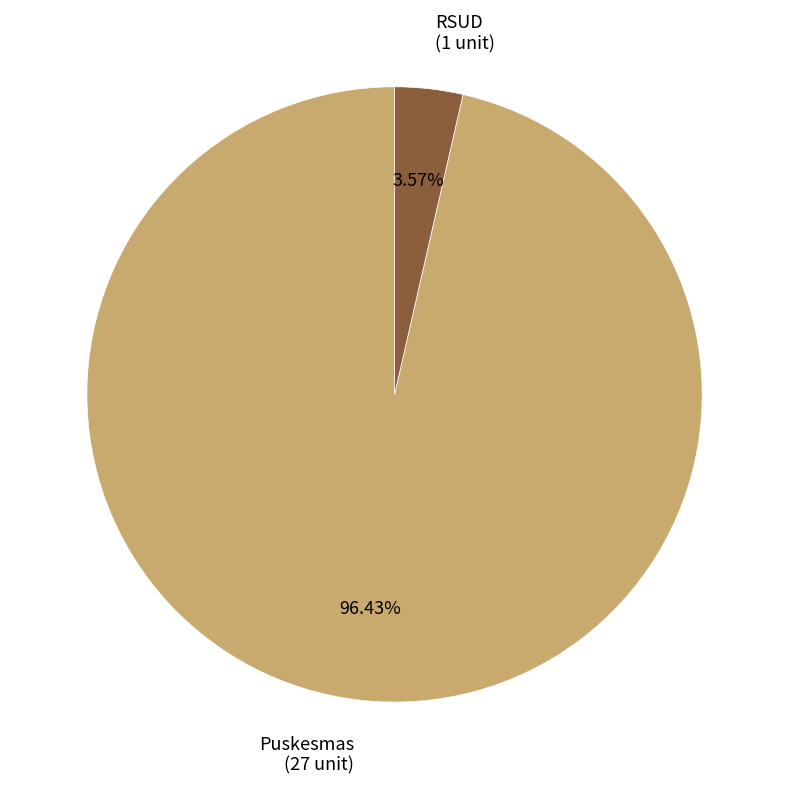

Between RSUD (1 unit) and Puskesmas (27 unit), which is larger?

Puskesmas (27 unit)